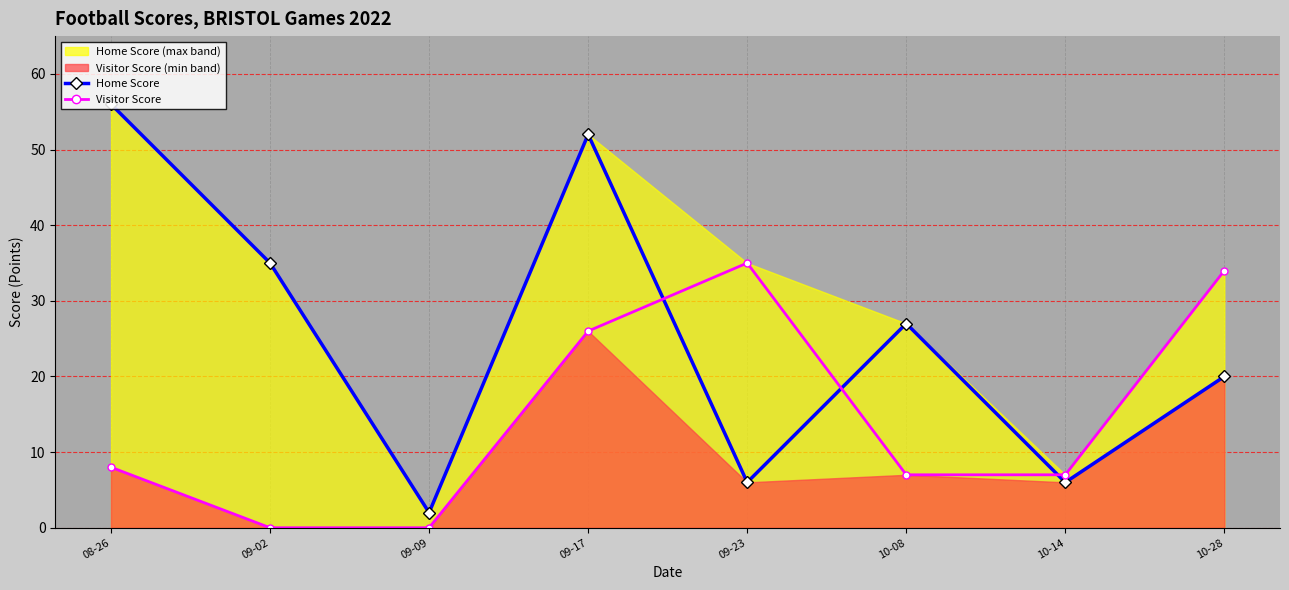

What is the difference between the second highest and second lowest values in the Home Score series?

46